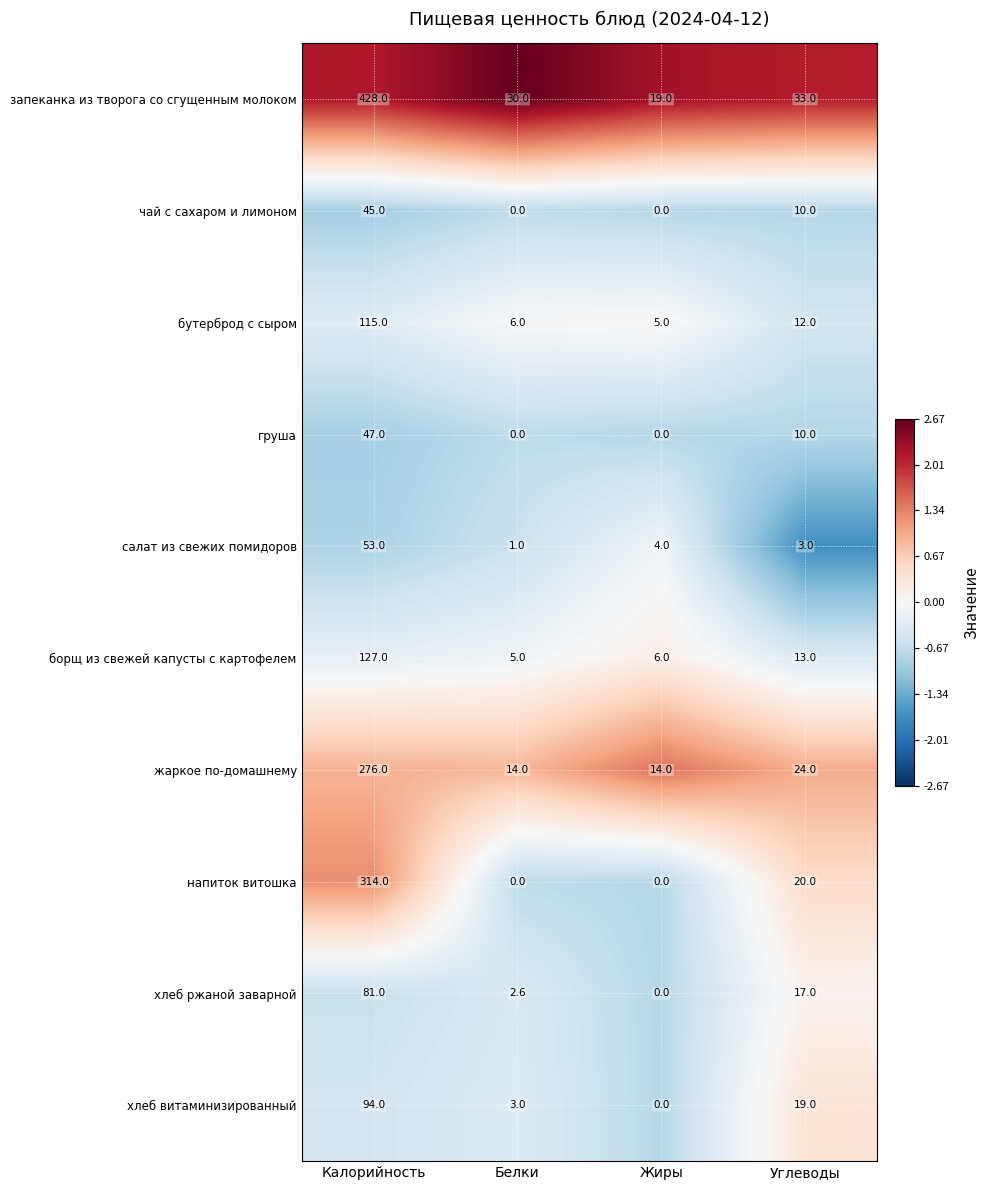

List the series in order of their peak value, lowest first.

чай с сахаром и лимоном, груша, салат из свежих помидоров, хлеб ржаной заварной, хлеб витаминизированный, бутерброд с сыром, борщ из свежей капусты с картофелем, жаркое по-домашнему, напиток витошка, запеканка из творога со сгущенным молоком